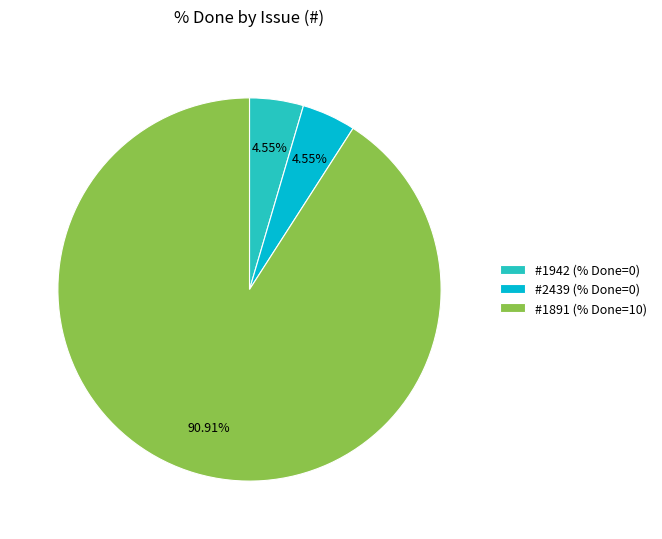

How many slices are in this pie chart?

3